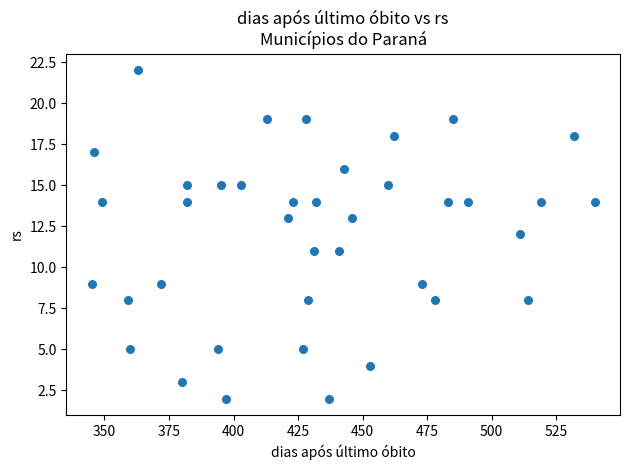

What is the range of Y values (max minus min)?

20